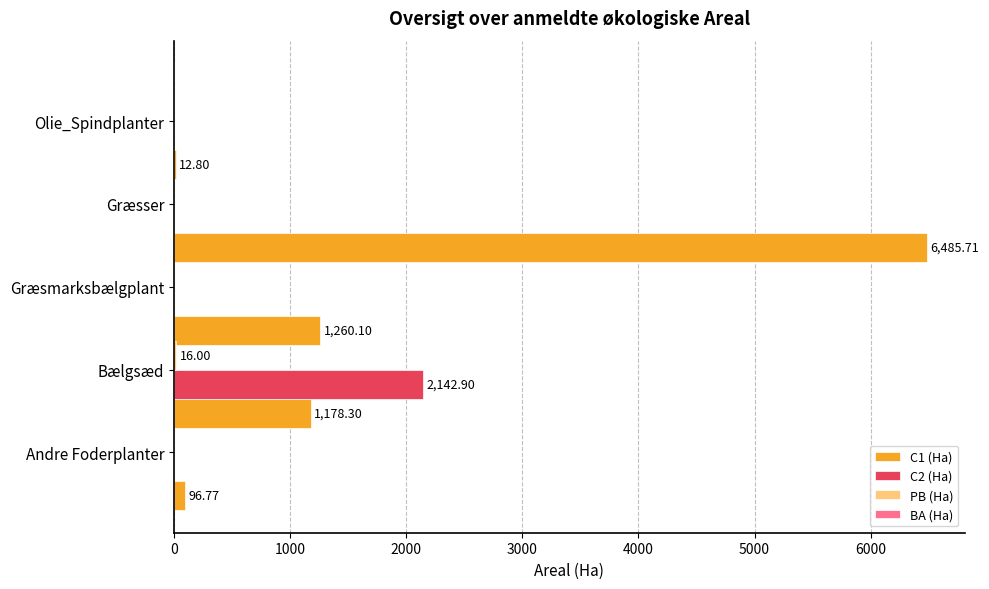

Which series has the largest total across all categories?

C1 (Ha)